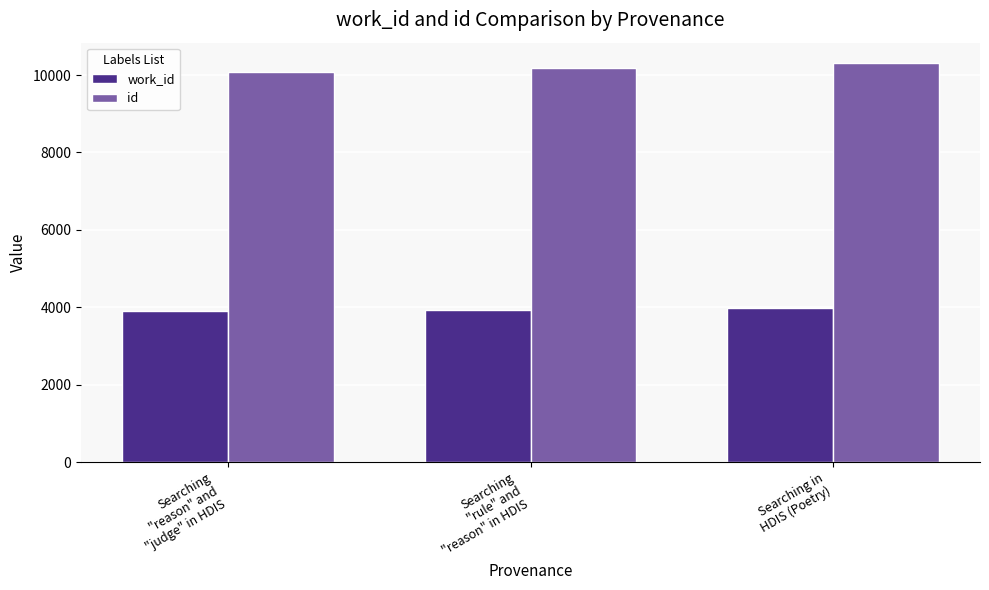

Is the value of id at Searching
"rule" and
"reason" in HDIS greater than the value of work_id at Searching
"reason" and
"judge" in HDIS?

Yes